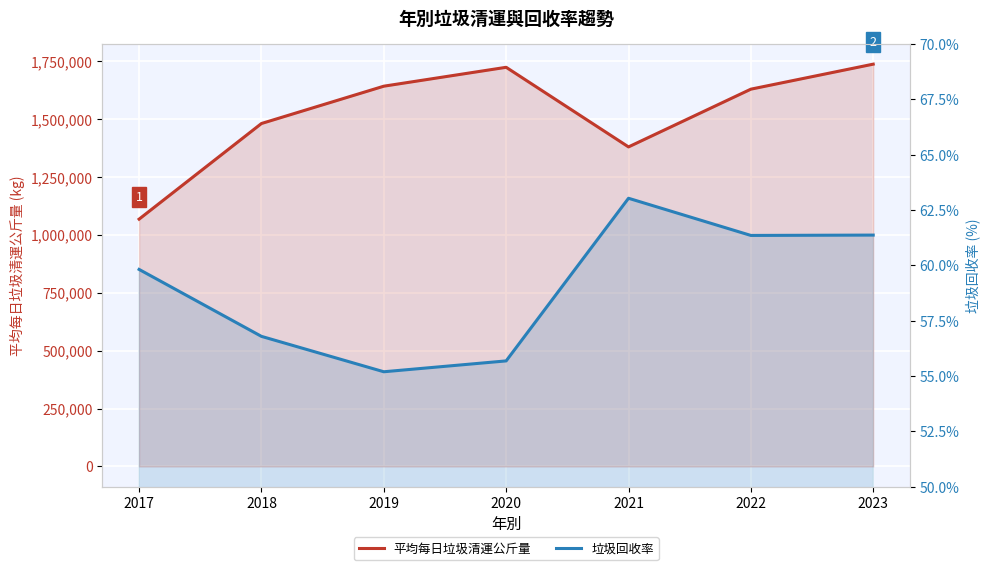

List the labels in order of 垃圾回收率 value, largest first.

2021, 2023, 2022, 2017, 2018, 2020, 2019